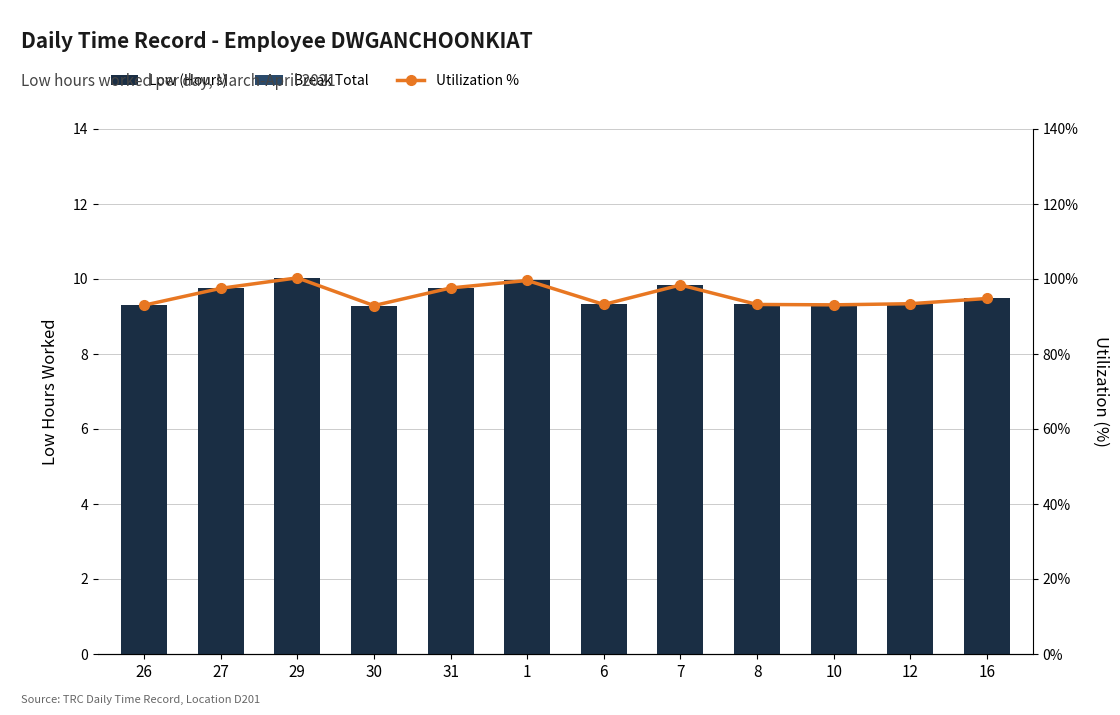

What is the value of the Low (Hours) bar at the 12th from the left?

9.5